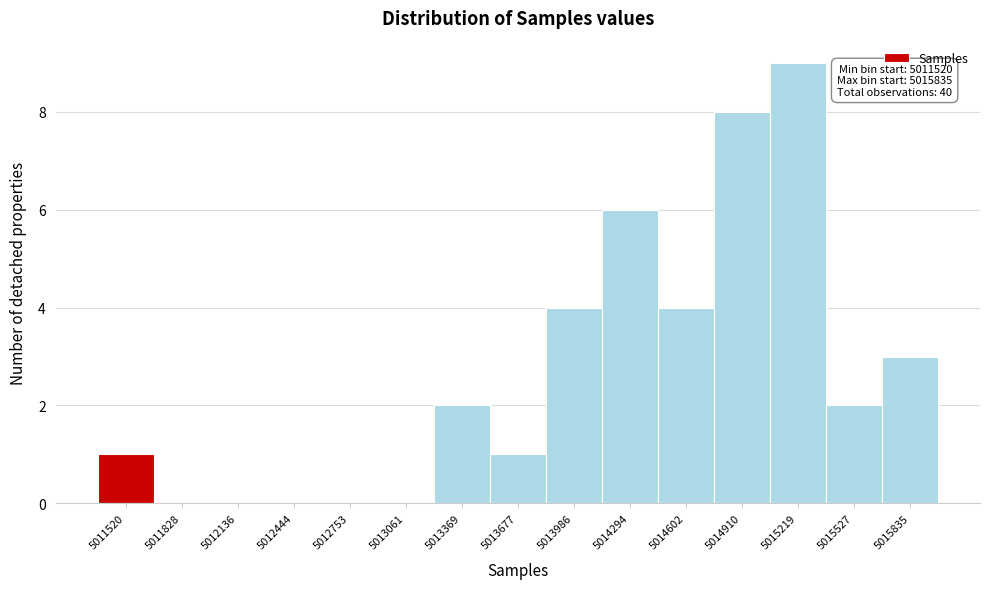

Reading right to left, what are all the values shown in this chart?

5015835=3	5015527=2	5015219=9	5014910=8	5014602=4	5014294=6	5013986=4	5013677=1	5013369=2	5013061=0	5012753=0	5012444=0	5012136=0	5011828=0	5011520=1